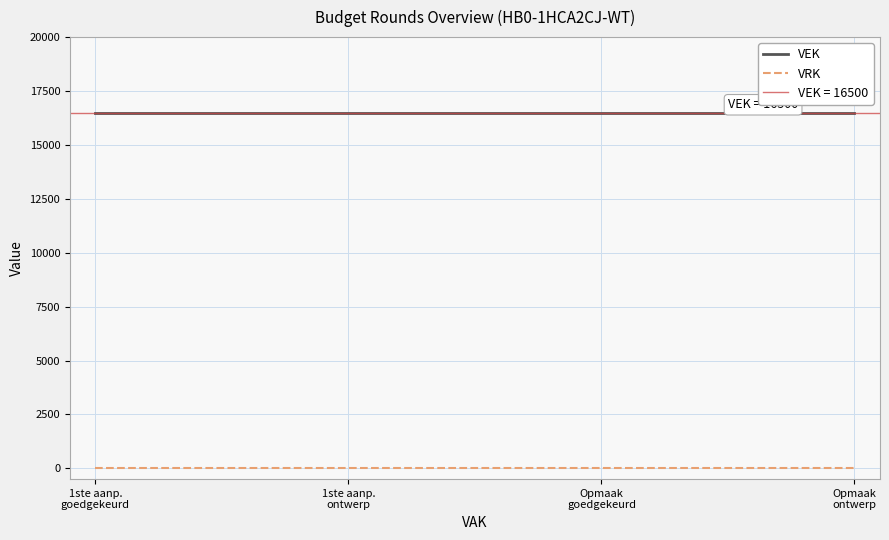

How many series are shown in this chart?

2